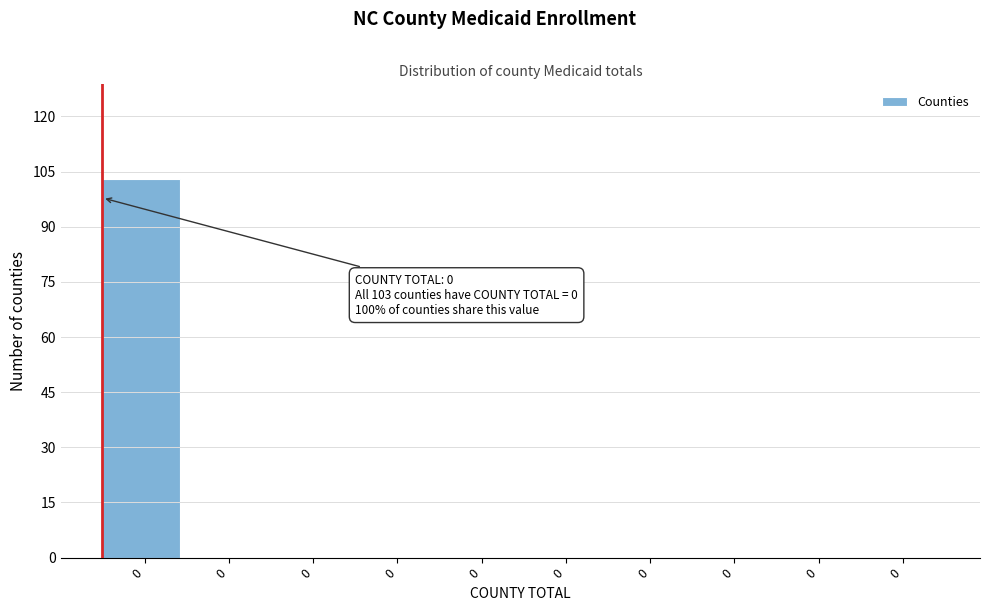

Count the number of categories in the chart.

10